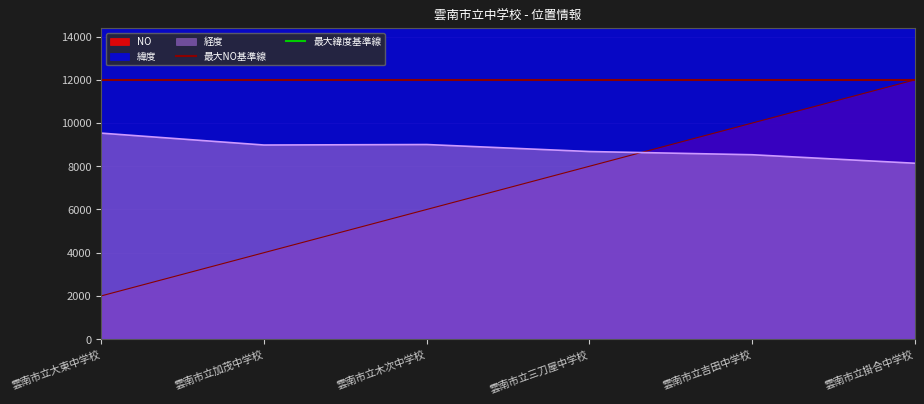

At which category is the sum across all series the highest?

雲南市立大東中学校